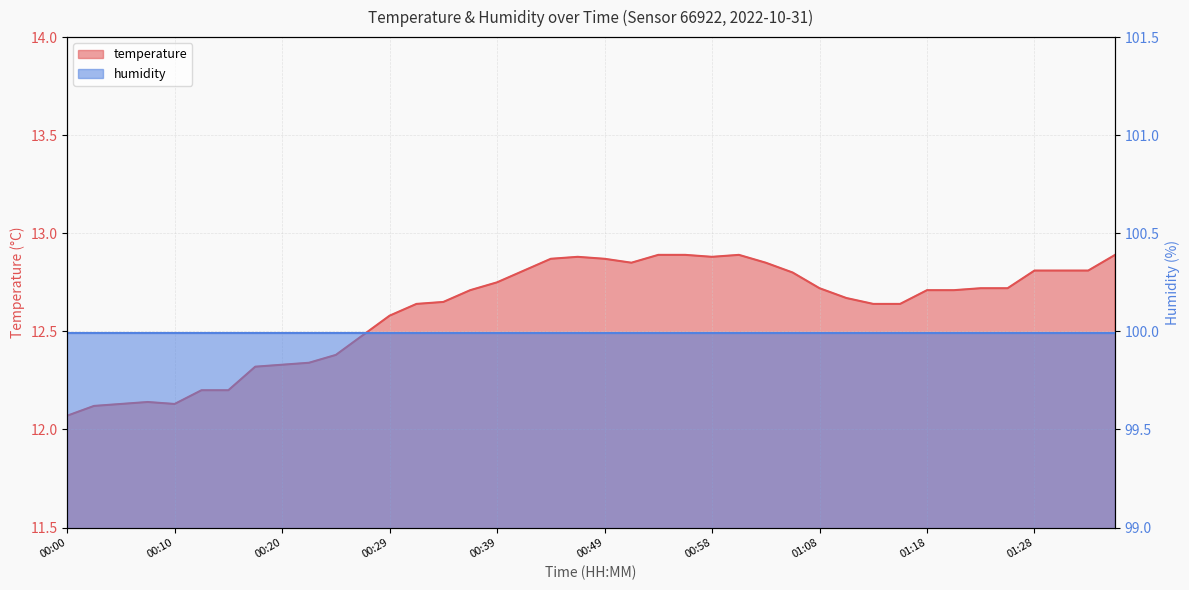

Is it true that the value at 00:32 is 8.4?

False